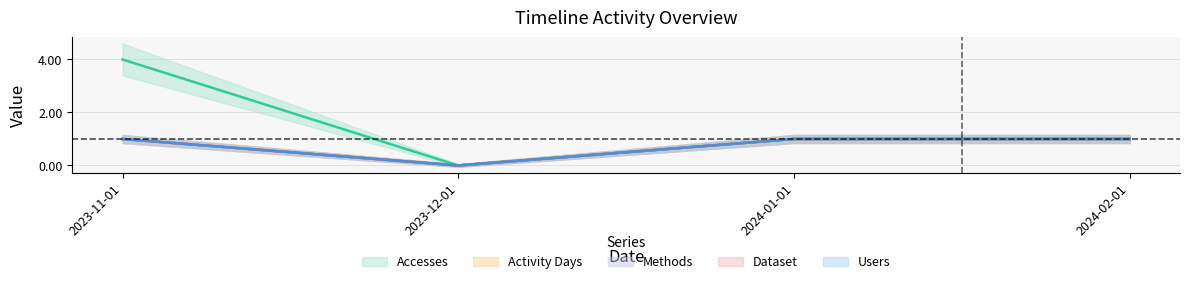

In Methods, how many points are lower than both neighbors (excluding endpoints)?

1